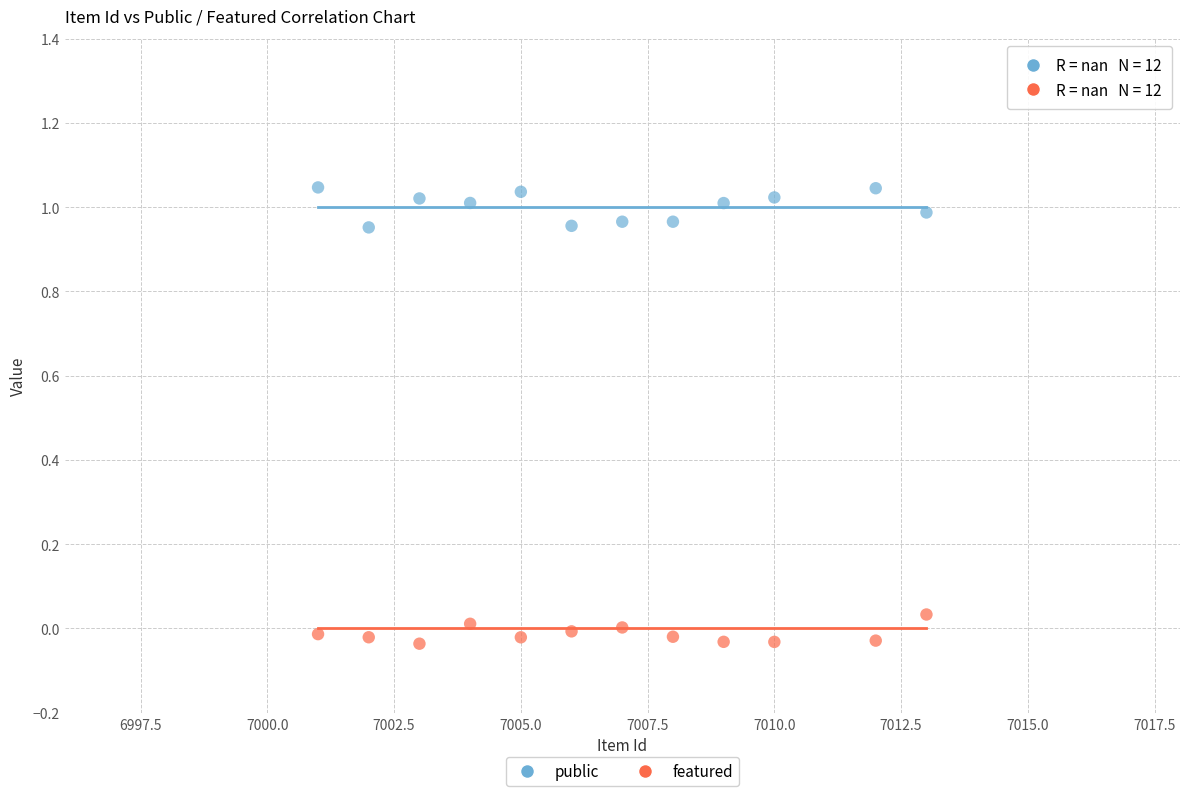

Across all data points, what is the range of Y values (max minus min)?

1.1